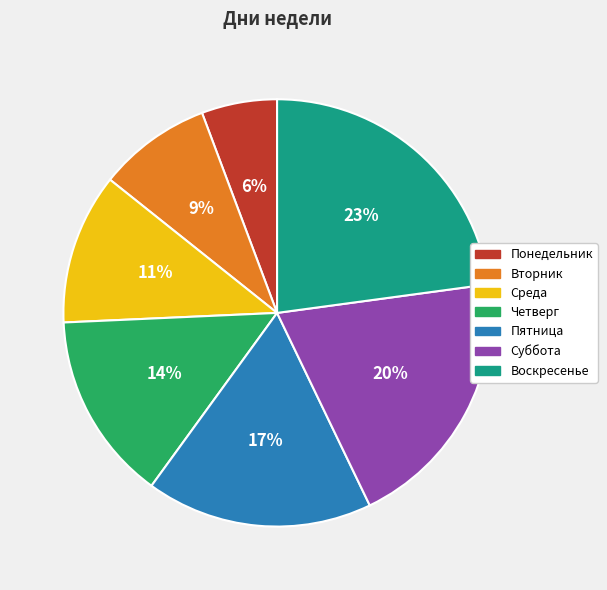

True or false: Пятница accounts for 3% of the total.

False